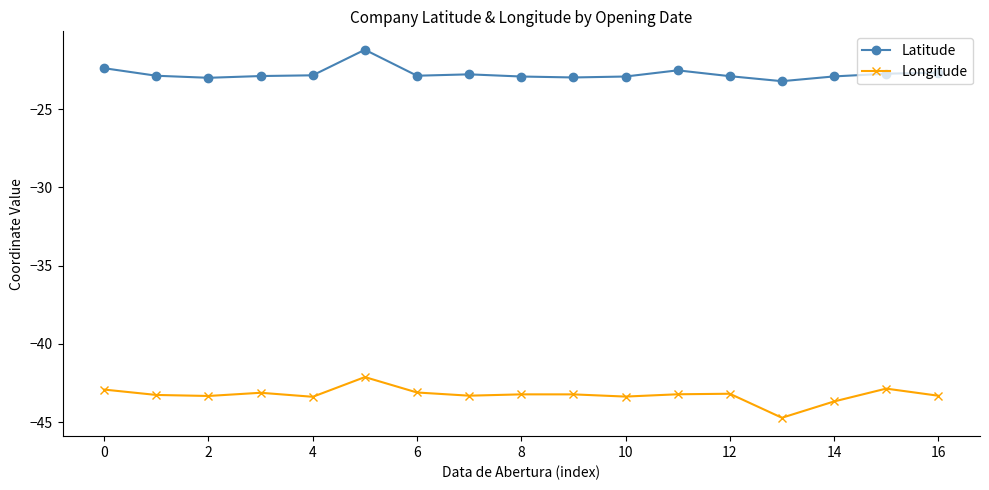

What are all the series names shown in the legend?

Latitude, Longitude